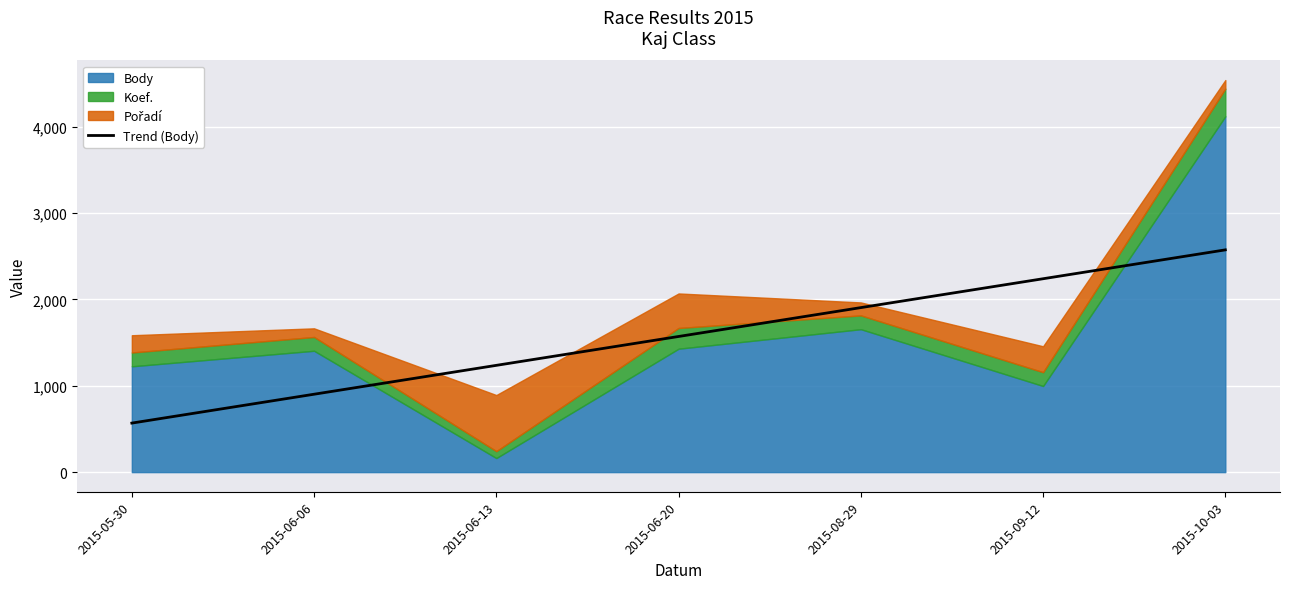

Which has a higher value, 2015-05-30 or 2015-06-20?

2015-06-20